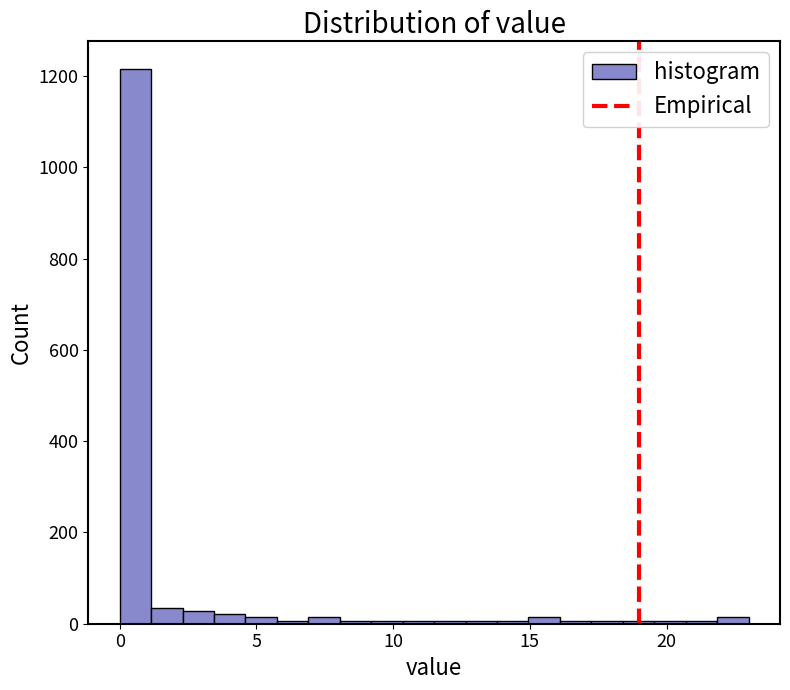

Around what value on the x-axis is the tallest bar? Give the approximate position of its centre, as read against the axis.

0.5